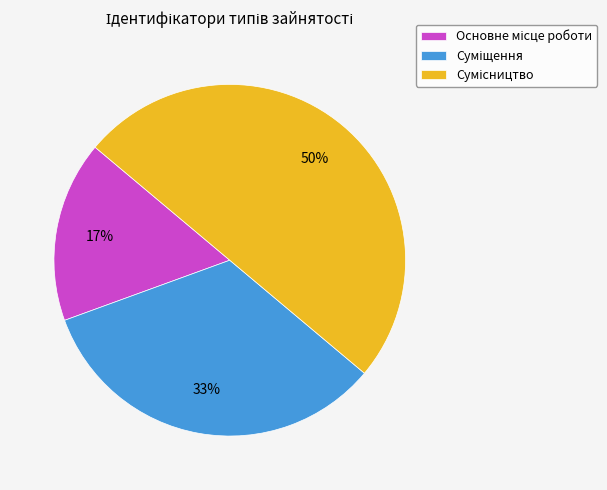

To the nearest percent, what is the average slice percentage?

33%